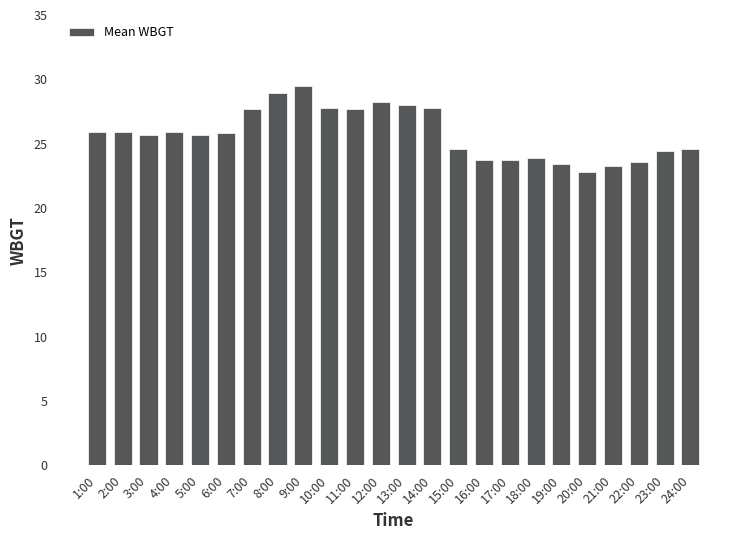

What is the difference between the maximum and minimum values?

6.7